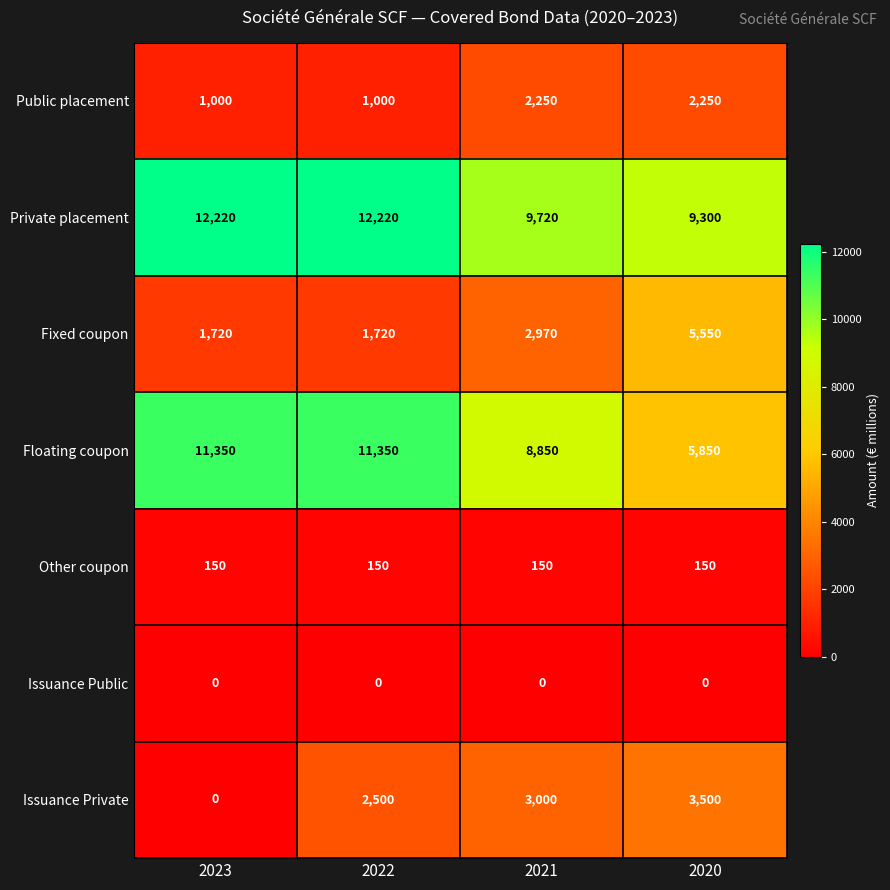

What is the total value across all series at 2020?

26600